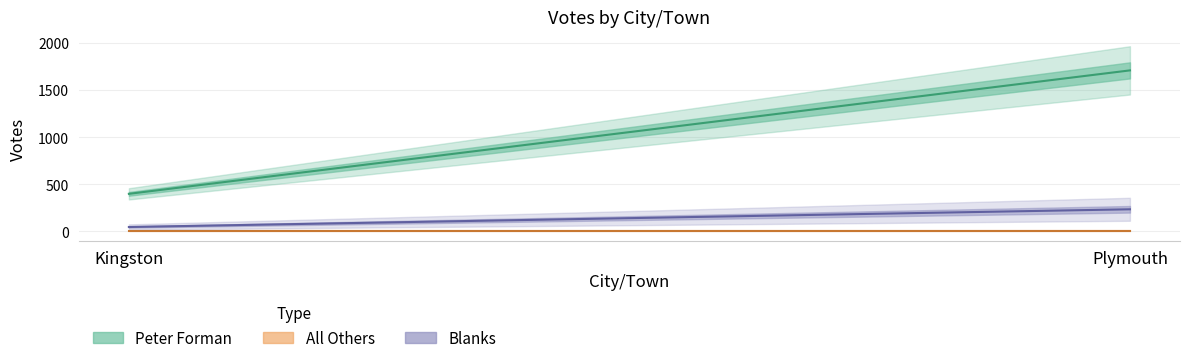

How many data points in Blanks are less than 234?

1